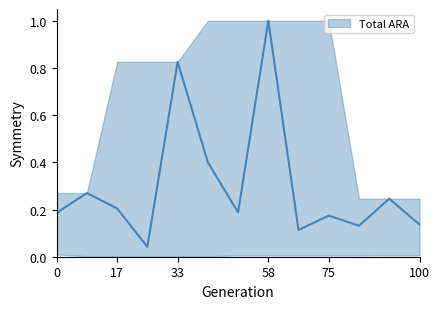

Reading left to right, extract all data points from this chart.

0.2	0.3	0.2	0.0	0.8	0.4	0.2	1.0	0.1	0.2	0.1	0.2	0.1